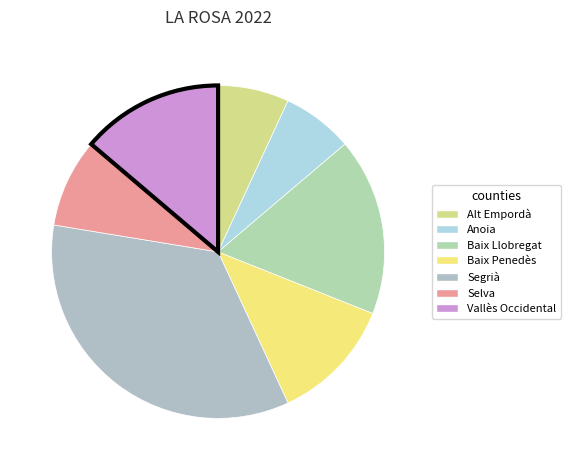

How many segments does this pie chart have?

7